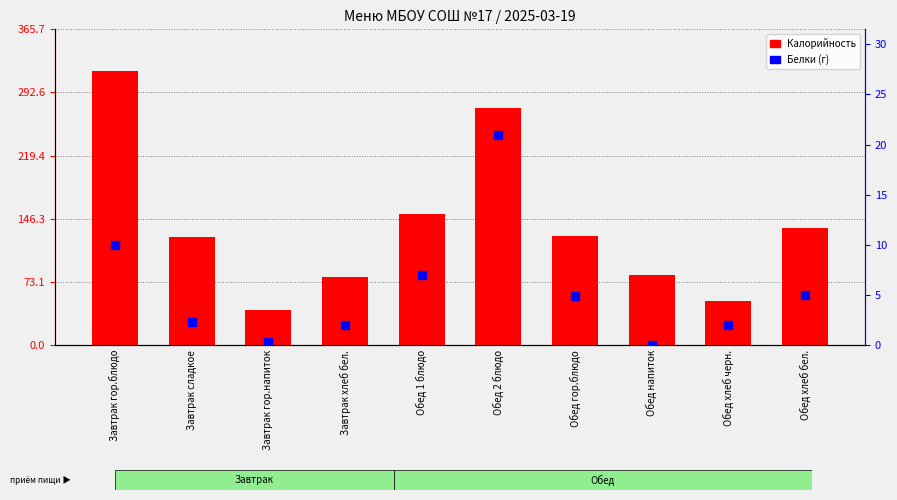

Which series reaches the maximum Y coordinate?

Калорийность